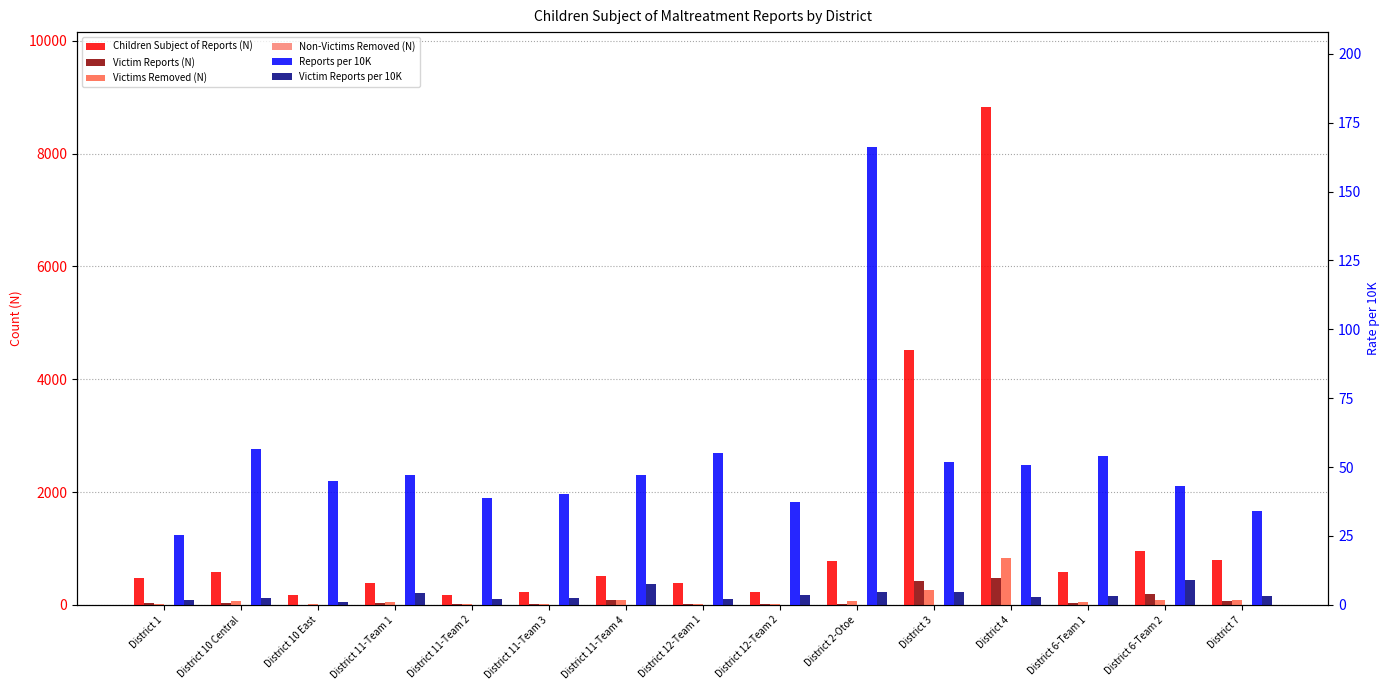

Which series has the largest range (max minus min)?

Children Subject of Reports (N)